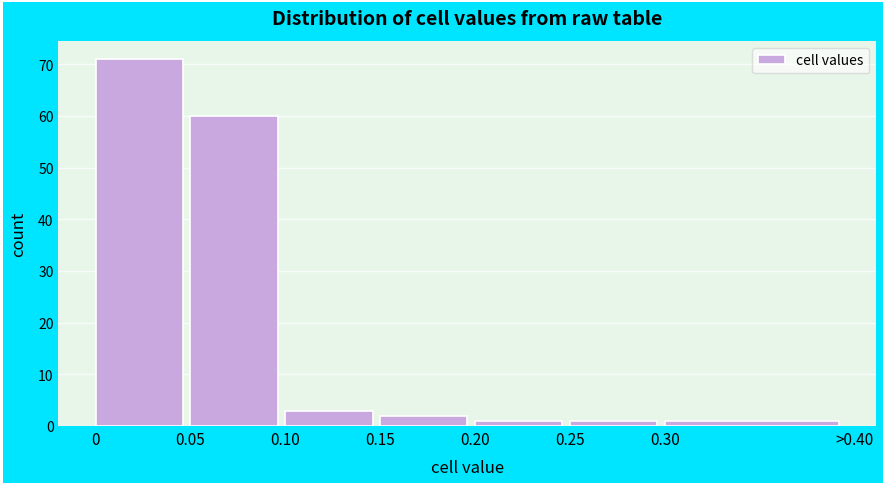

Reading right to left, extract all data points from this chart.

1	1	1	2	3	60	71